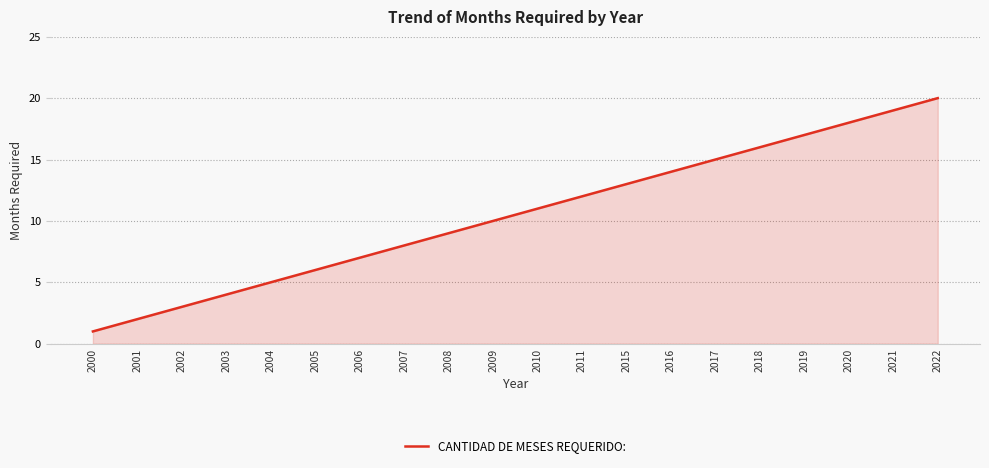

How many lines are shown in the chart?

1